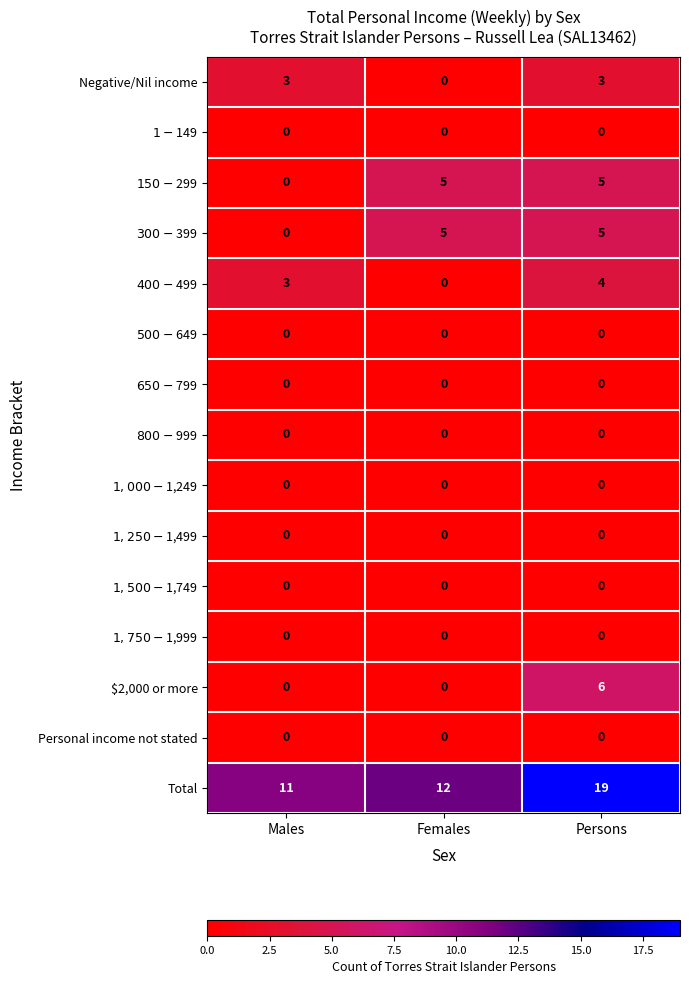

The value of Total at Females is 21. True or false?

False